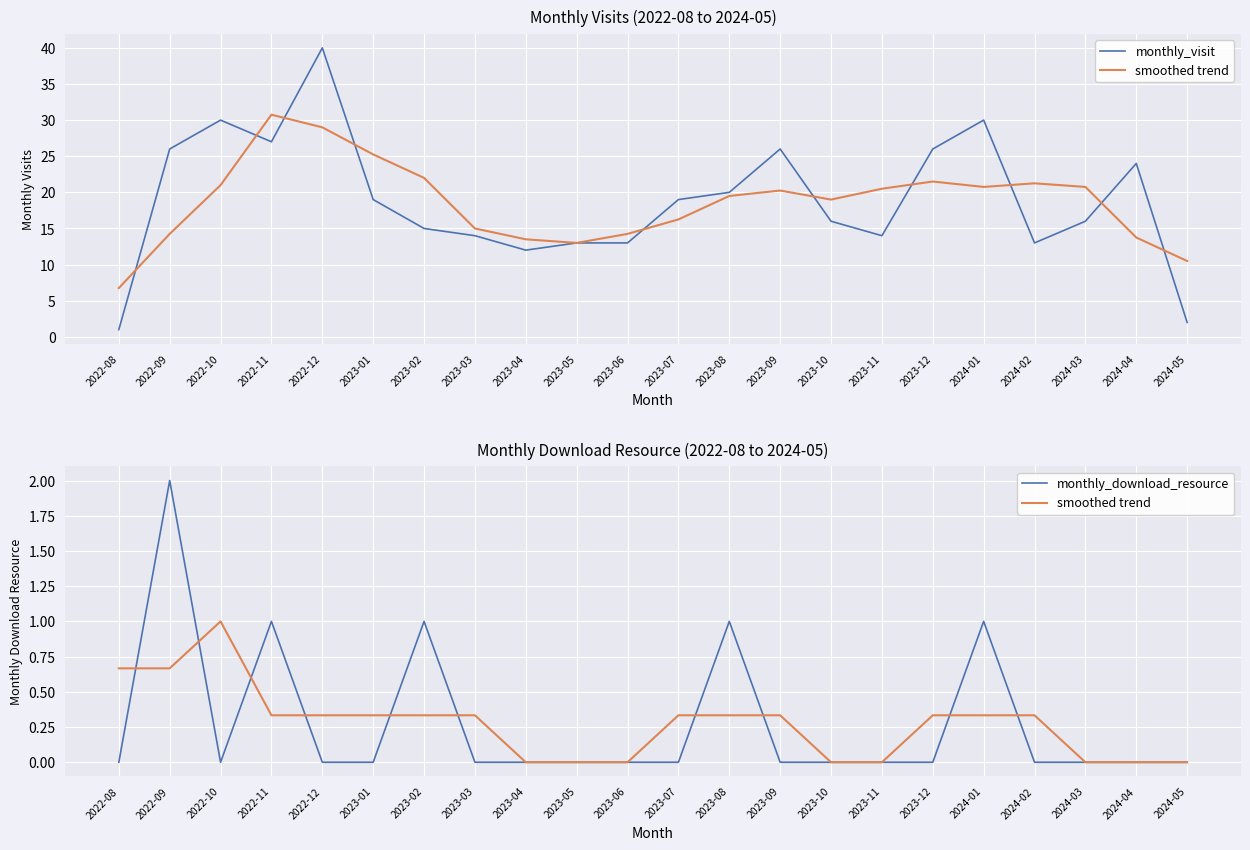

After their last crossing, which series has the higher values: smoothed trend or monthly_download_resource?

smoothed trend